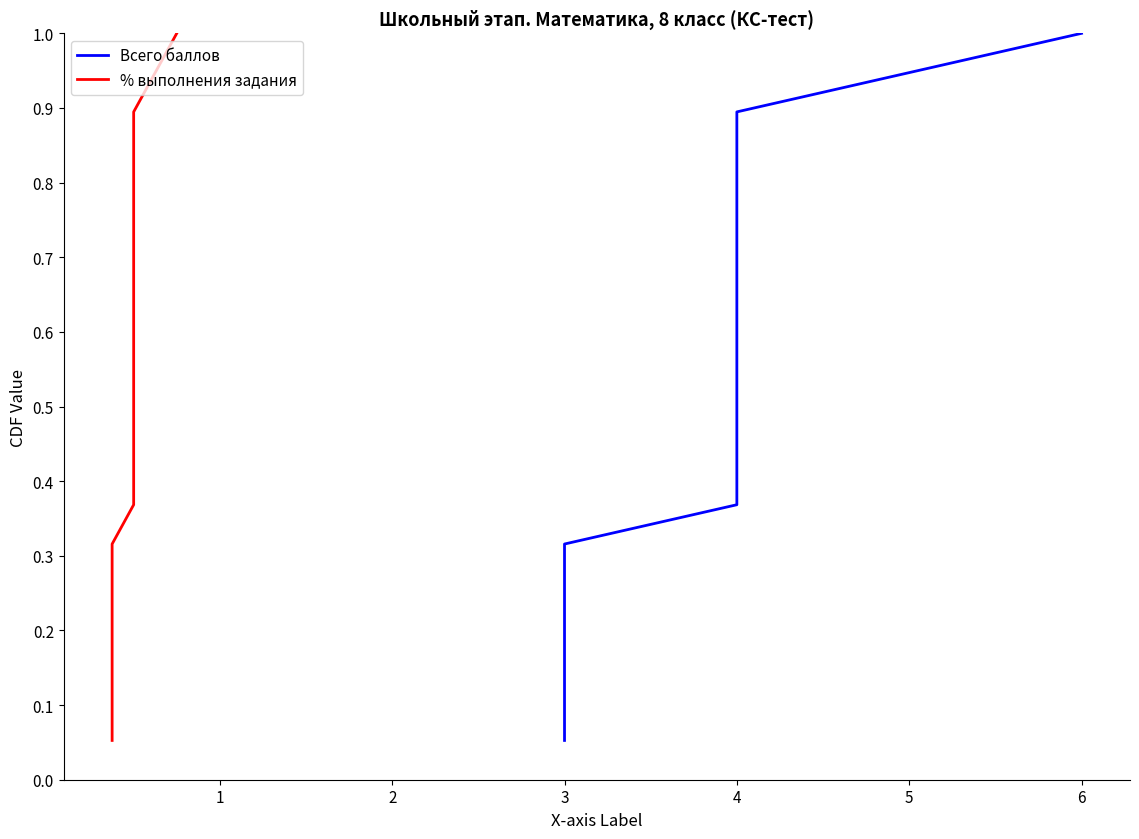

At 4, list the series in order from largest to smallest.

Всего баллов, % выполнения задания